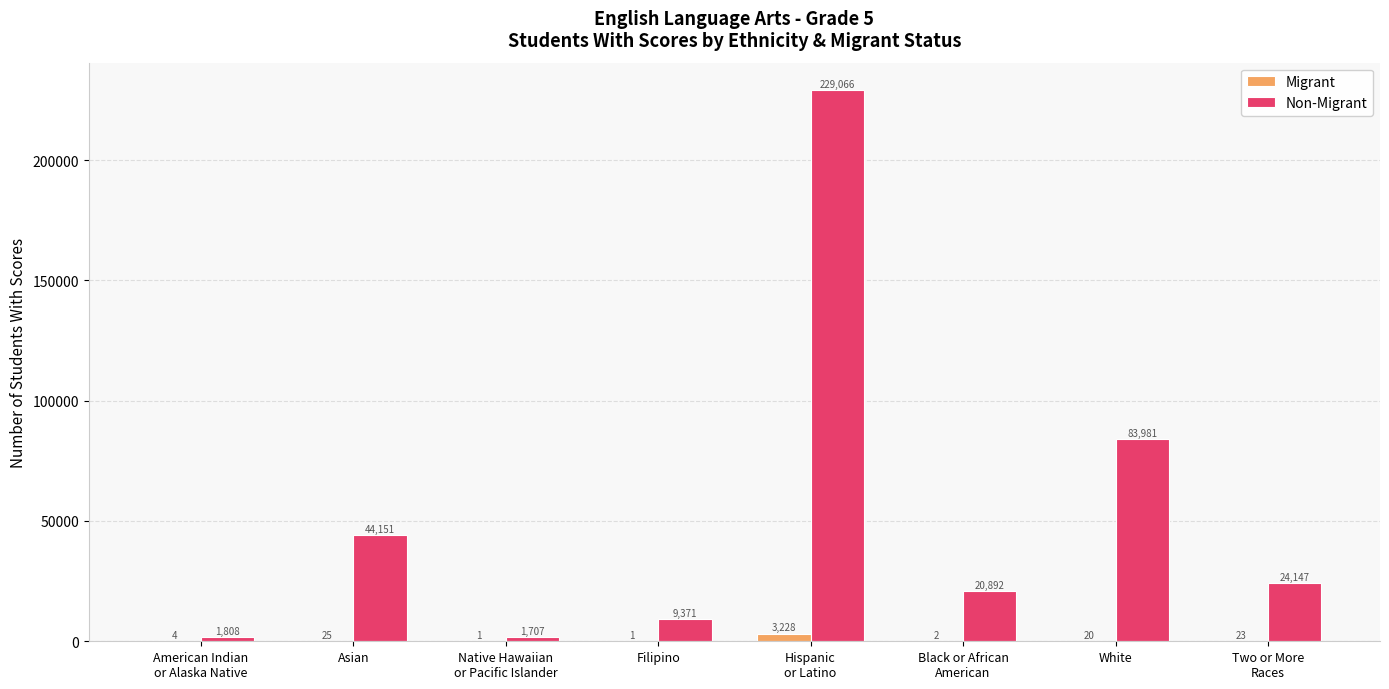

Count the number of categories in the chart.

8